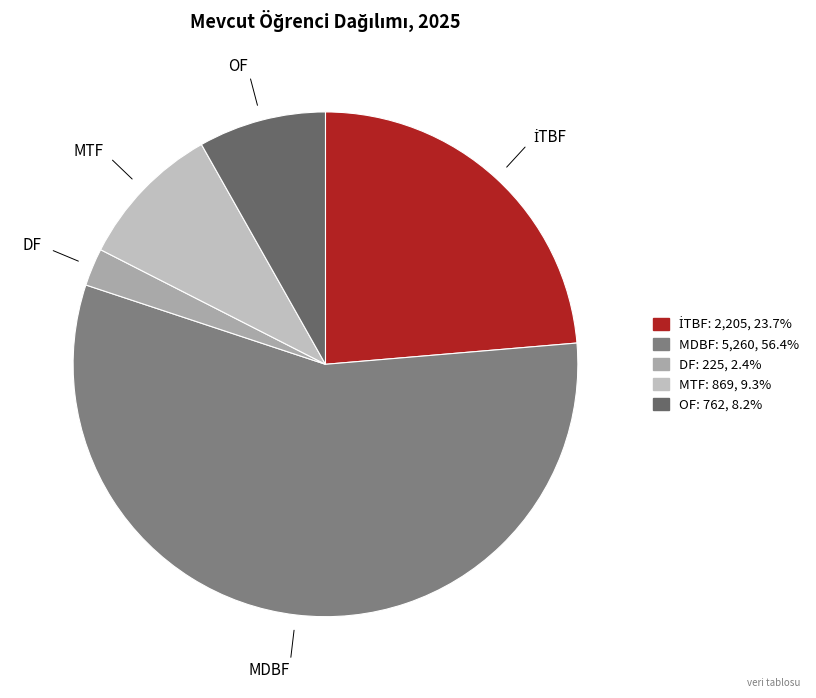

What is the smallest slice in the pie chart?

DF